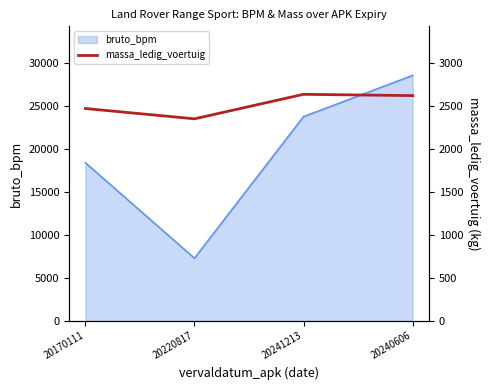

Where is bruto_bpm nearest to the value 17956?

20170111